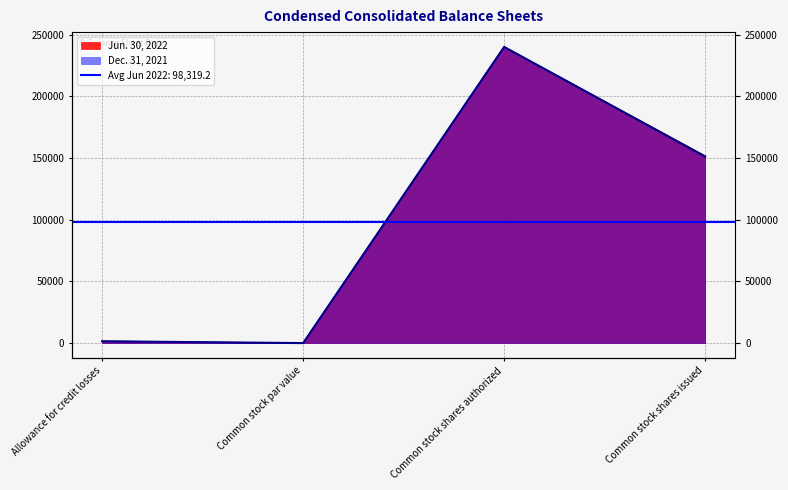

What is the sum of the Dec. 31, 2021 values at Allowance for credit losses and Common stock shares issued?

152601